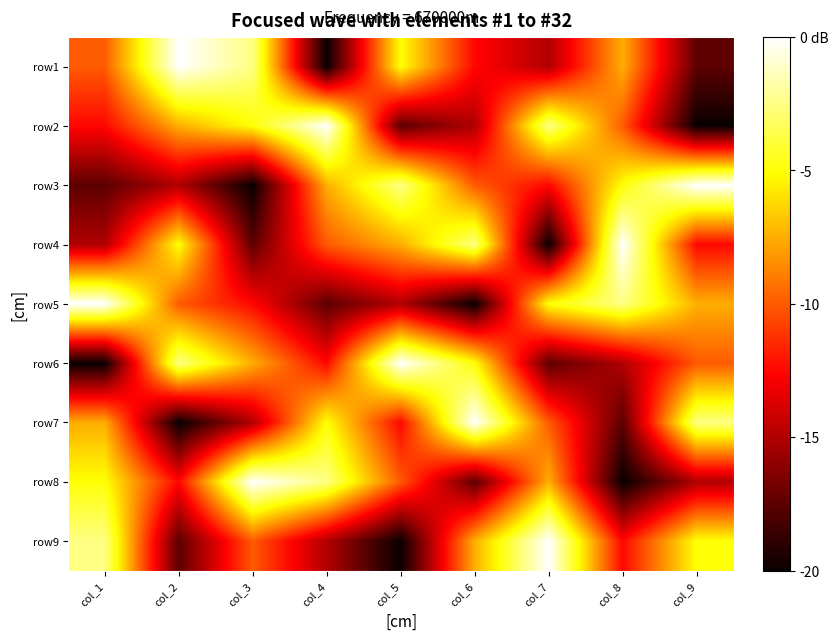

Reading left to right, what are all the values shown in this chart?

row1: col_1=-10.0	col_2=0.0	col_3=-2.5	col_4=-20.0	col_5=-5.0	col_6=-12.5	col_7=-15.0	col_8=-7.5	col_9=-17.5
row2: col_1=-12.5	col_2=-7.5	col_3=-5.0	col_4=0.0	col_5=-17.5	col_6=-15.0	col_7=-2.5	col_8=-10.0	col_9=-20.0
row3: col_1=-17.5	col_2=-15.0	col_3=-20.0	col_4=-7.5	col_5=-2.5	col_6=-10.0	col_7=-12.5	col_8=-5.0	col_9=0.0
row4: col_1=-15.0	col_2=-5.0	col_3=-17.5	col_4=-10.0	col_5=-7.5	col_6=-2.5	col_7=-20.0	col_8=0.0	col_9=-12.5
row5: col_1=0.0	col_2=-10.0	col_3=-12.5	col_4=-17.5	col_5=-15.0	col_6=-20.0	col_7=-5.0	col_8=-2.5	col_9=-7.5
row6: col_1=-20.0	col_2=-2.5	col_3=-7.5	col_4=-12.5	col_5=0.0	col_6=-5.0	col_7=-17.5	col_8=-15.0	col_9=-10.0
row7: col_1=-7.5	col_2=-20.0	col_3=-15.0	col_4=-5.0	col_5=-12.5	col_6=0.0	col_7=-10.0	col_8=-17.5	col_9=-2.5
row8: col_1=-5.0	col_2=-12.5	col_3=0.0	col_4=-2.5	col_5=-10.0	col_6=-17.5	col_7=-7.5	col_8=-20.0	col_9=-15.0
row9: col_1=-2.5	col_2=-17.5	col_3=-10.0	col_4=-15.0	col_5=-20.0	col_6=-7.5	col_7=0.0	col_8=-12.5	col_9=-5.0